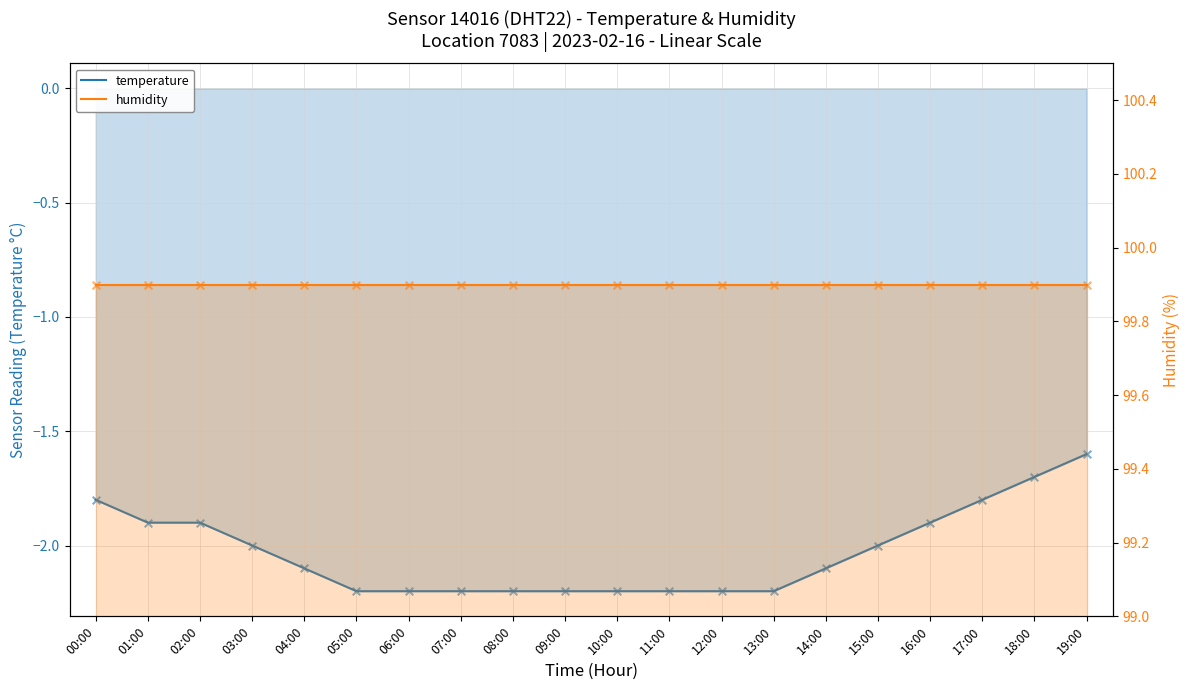

Which series reaches the minimum Y coordinate?

temperature